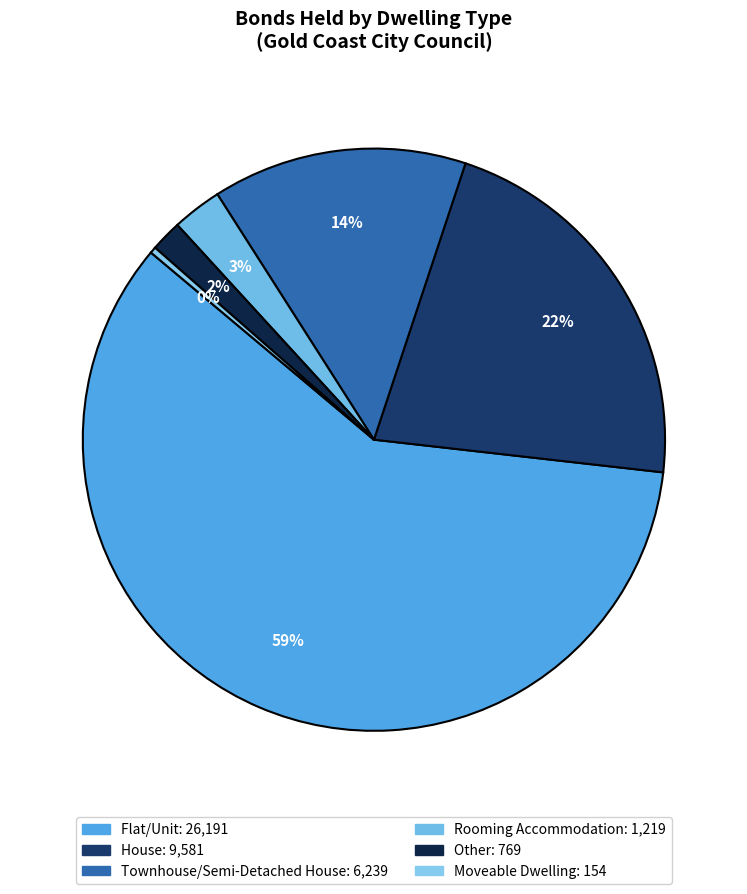

How many segments does this pie chart have?

6